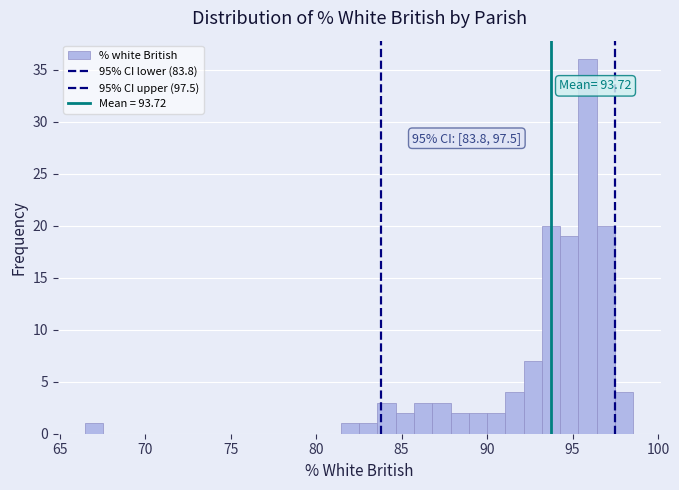

Around what value on the x-axis is the tallest bar? Give the approximate position of its centre, as read against the axis.

96.0